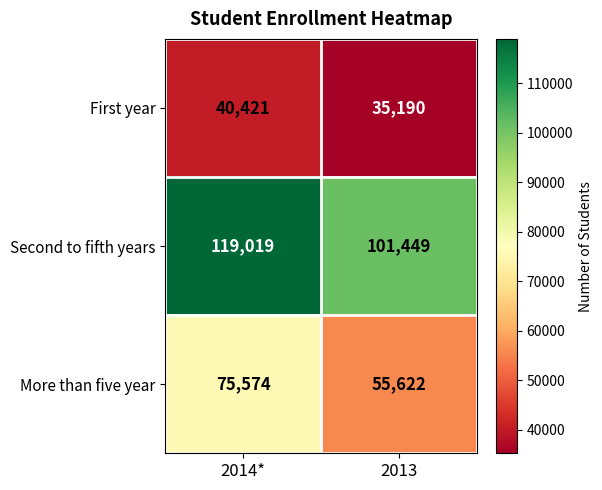

What is the total value across all series at 2014*?

235014